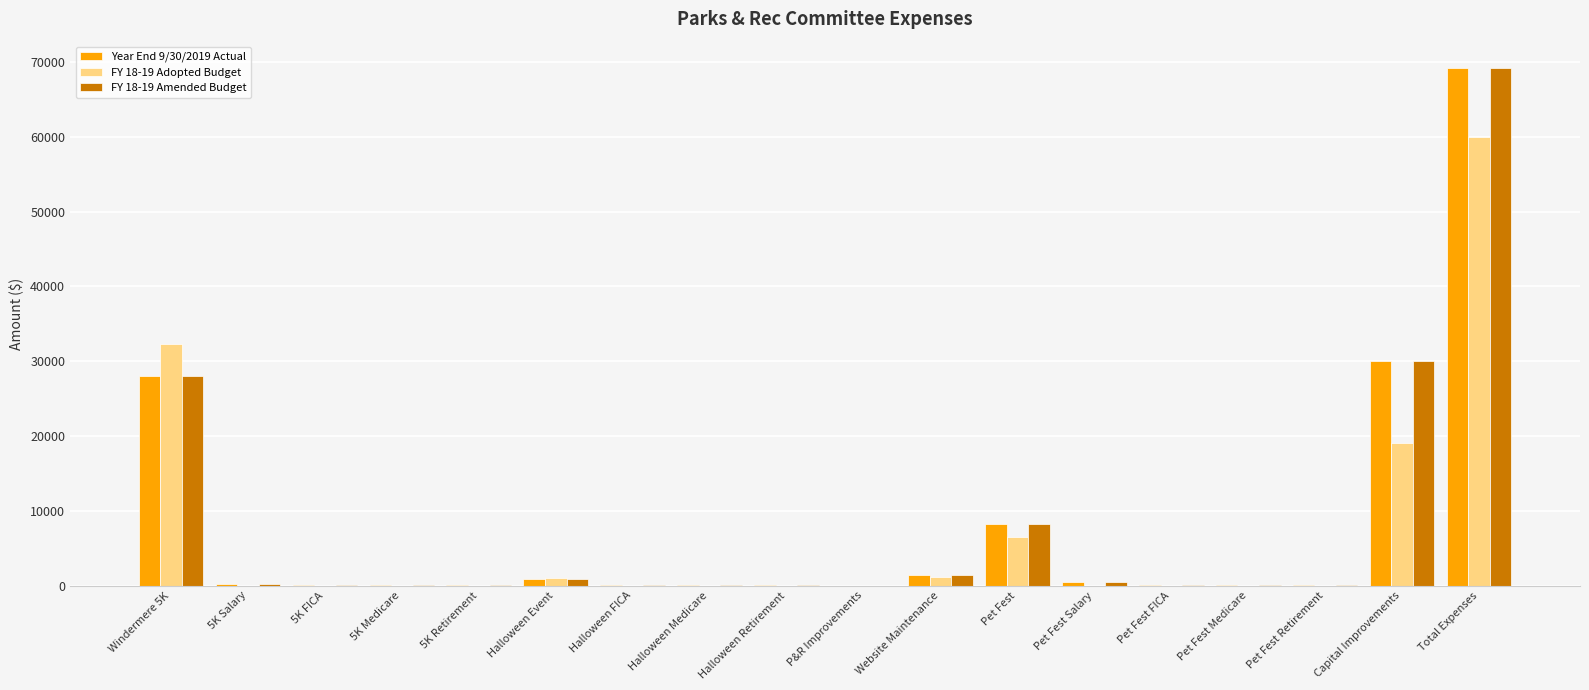

At which category is the sum across all series the highest?

Total Expenses